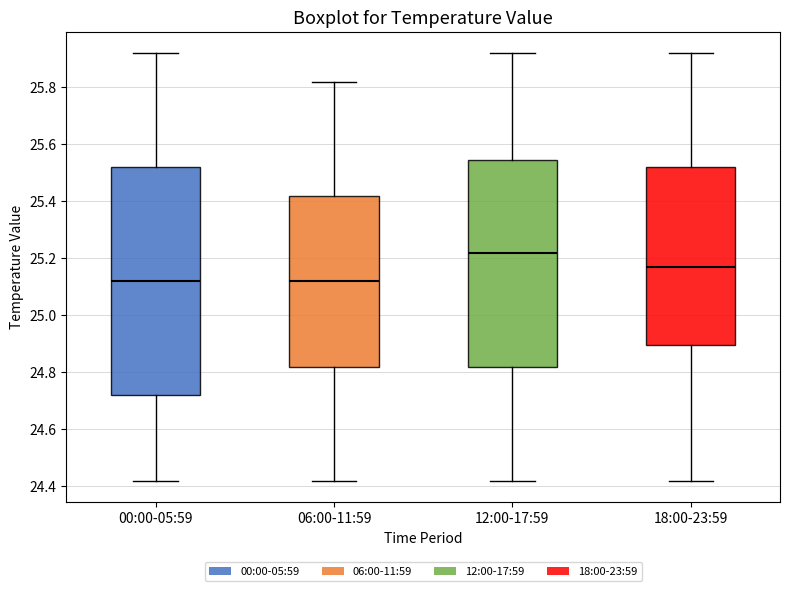

Reading left to right, read every box against the y-axis: the position of its median line, the range the box covers, and the ends of its whiskers. The values are not printed on the chart, so give them approximately, as read against the axis.

00:00-05:59: median 25.12, box 24.72 to 25.52, whiskers 24.42 to 25.92
06:00-11:59: median 25.12, box 24.82 to 25.42, whiskers 24.42 to 25.82
12:00-17:59: median 25.22, box 24.82 to 25.54, whiskers 24.42 to 25.92
18:00-23:59: median 25.18, box 24.90 to 25.52, whiskers 24.42 to 25.92